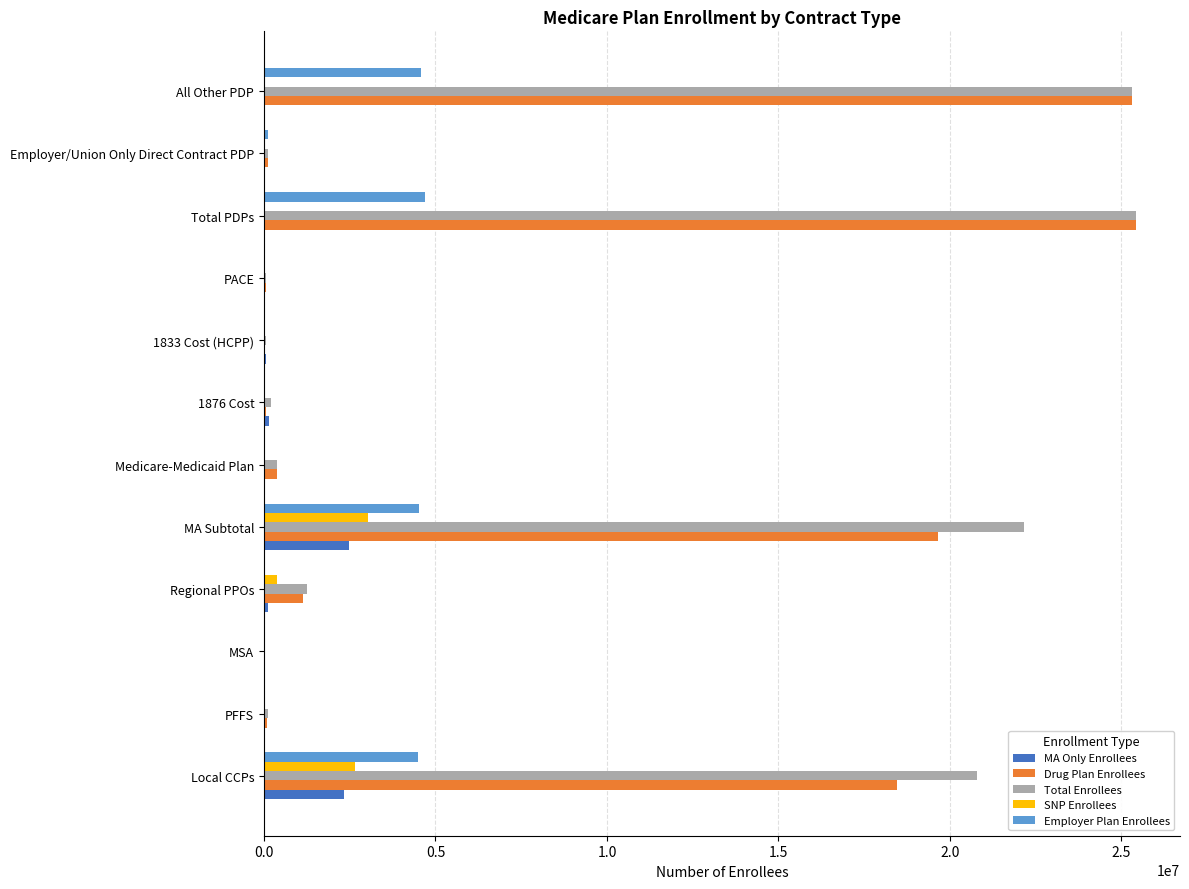

What are all the series names shown in the legend?

MA Only Enrollees, Drug Plan Enrollees, Total Enrollees, SNP Enrollees, Employer Plan Enrollees